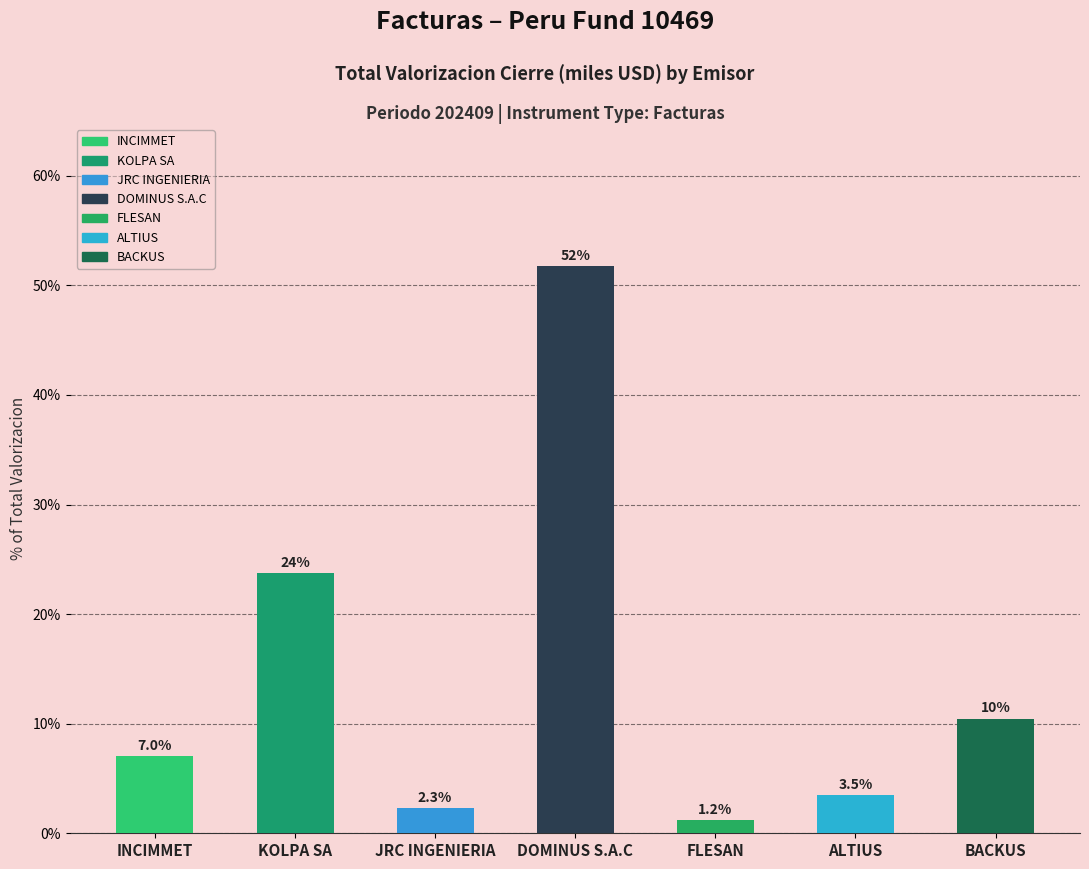

What position from the right is ALTIUS?

2